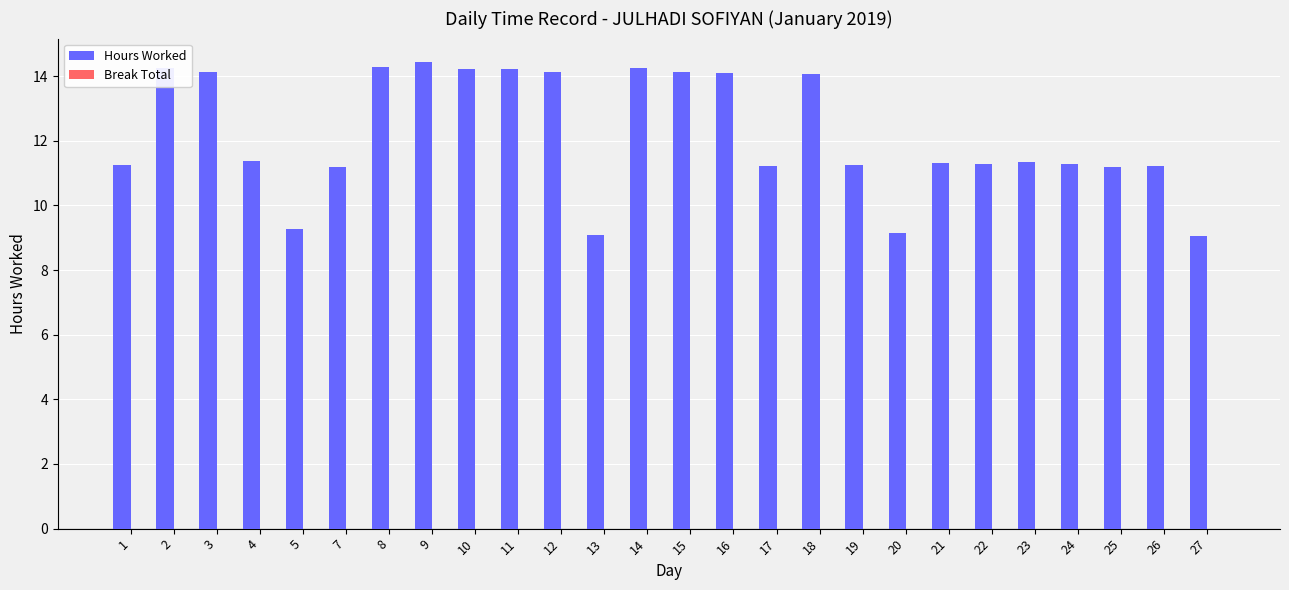

What is the value of the 17th bar from the left?

14.1